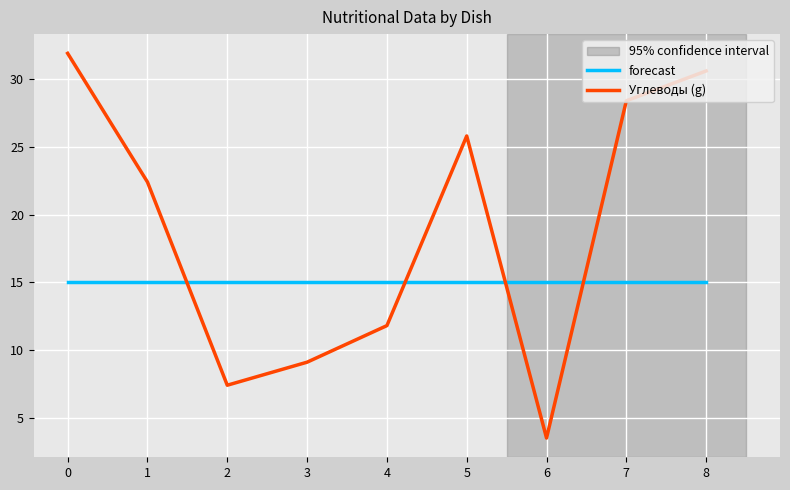

Between 2 and 3, which series saw the biggest shift?

Углеводы (g)